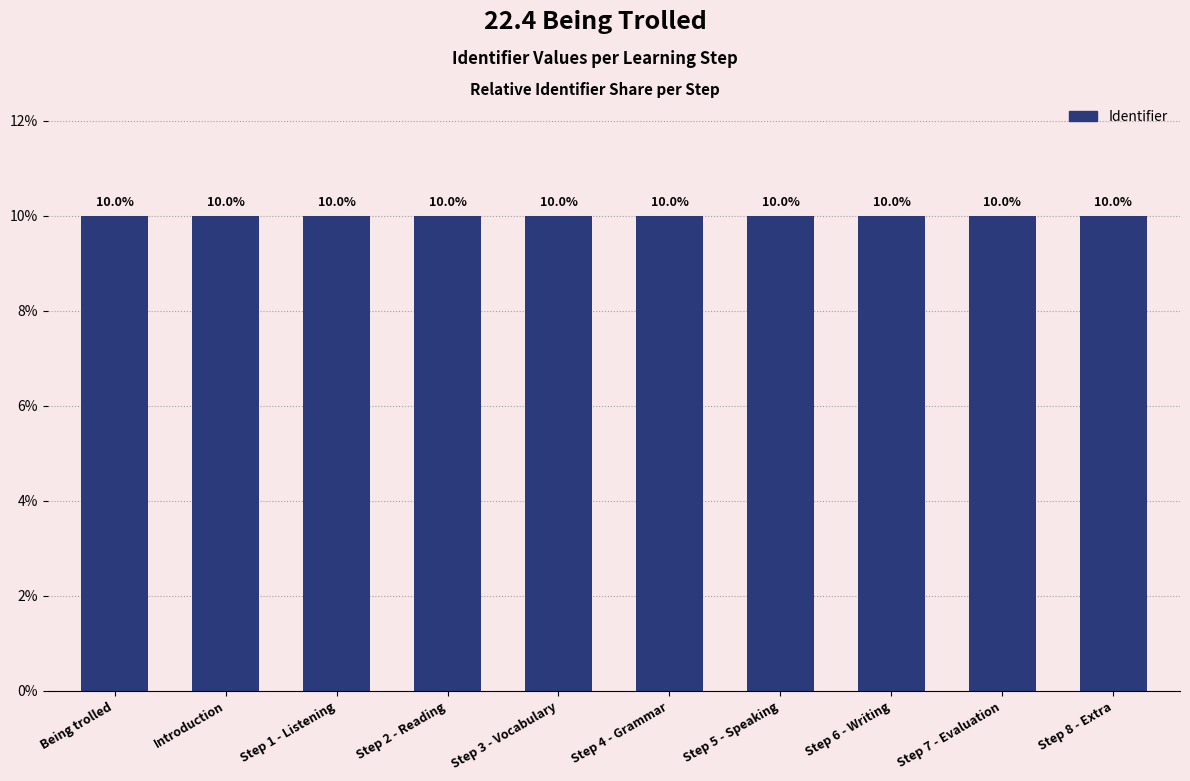

What is the label of the 9th bar from the left?

Step 7 - Evaluation